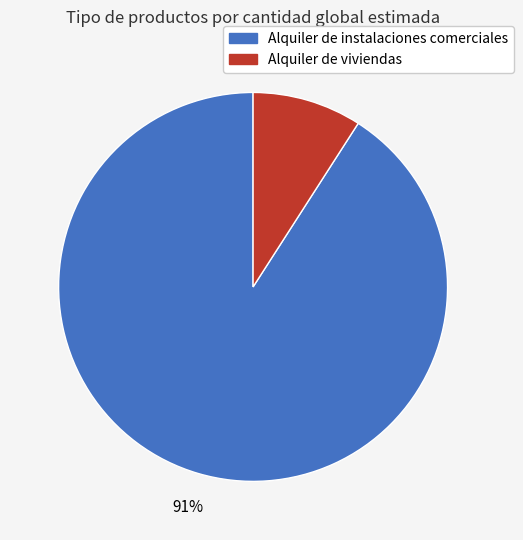

What percentage is the Alquiler de viviendas slice, to the nearest percent?

9%